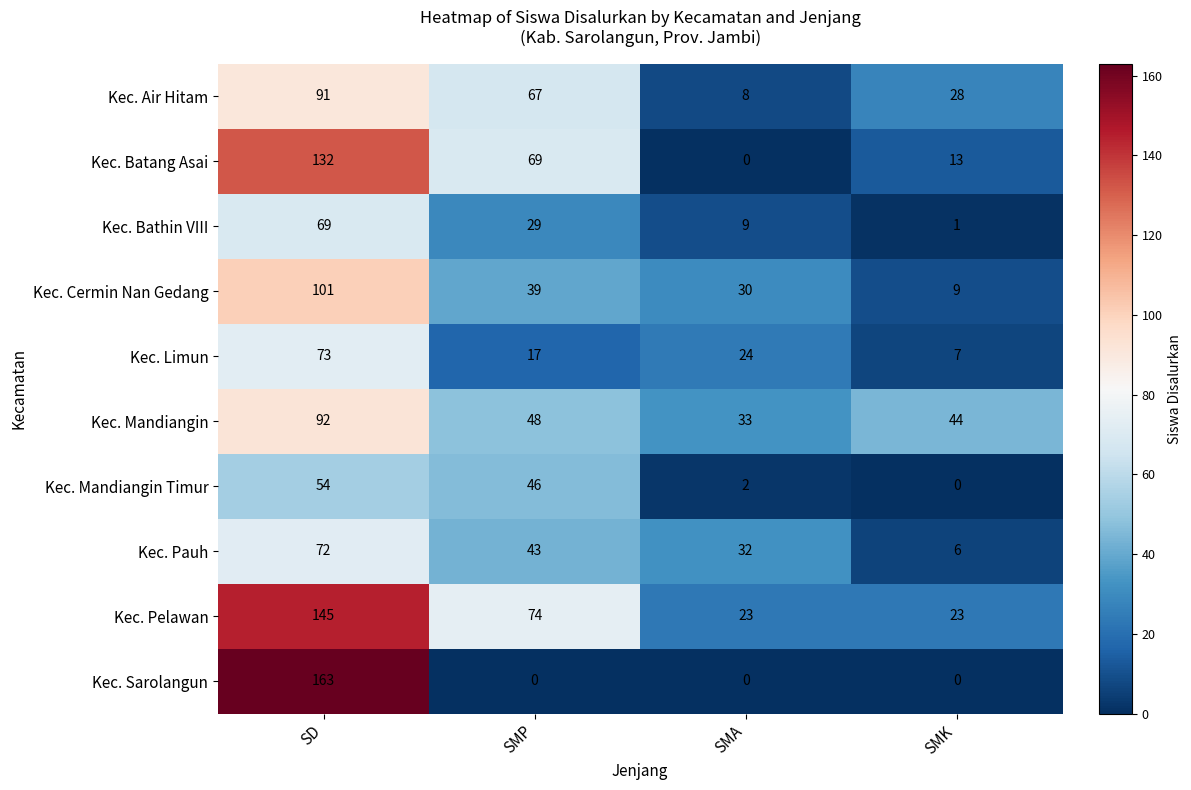

What is the sum of the Kec. Limun values at SMK and SD?

80